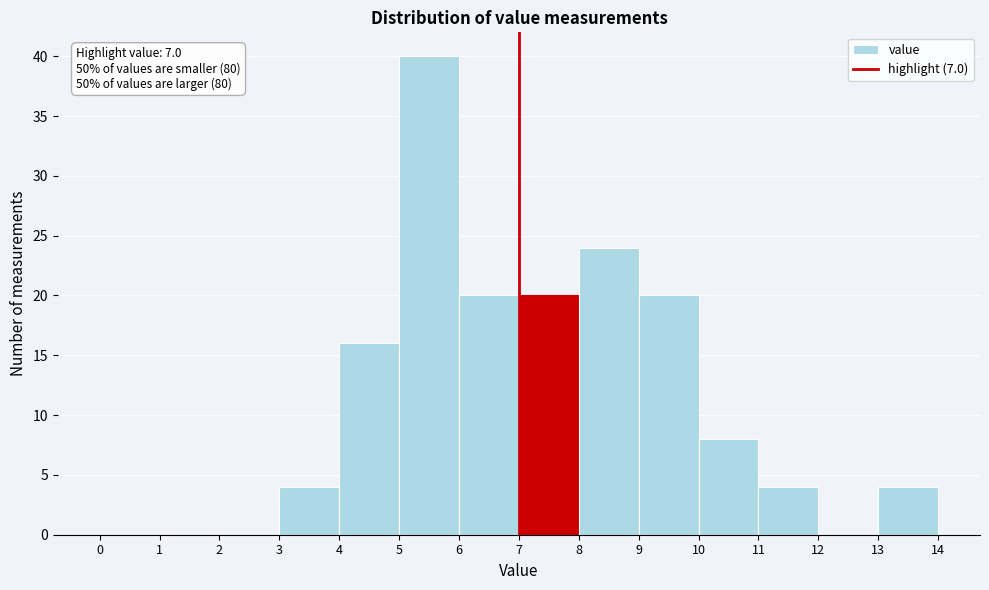

Over which range of the x-axis is the bar tallest?

5 to 6